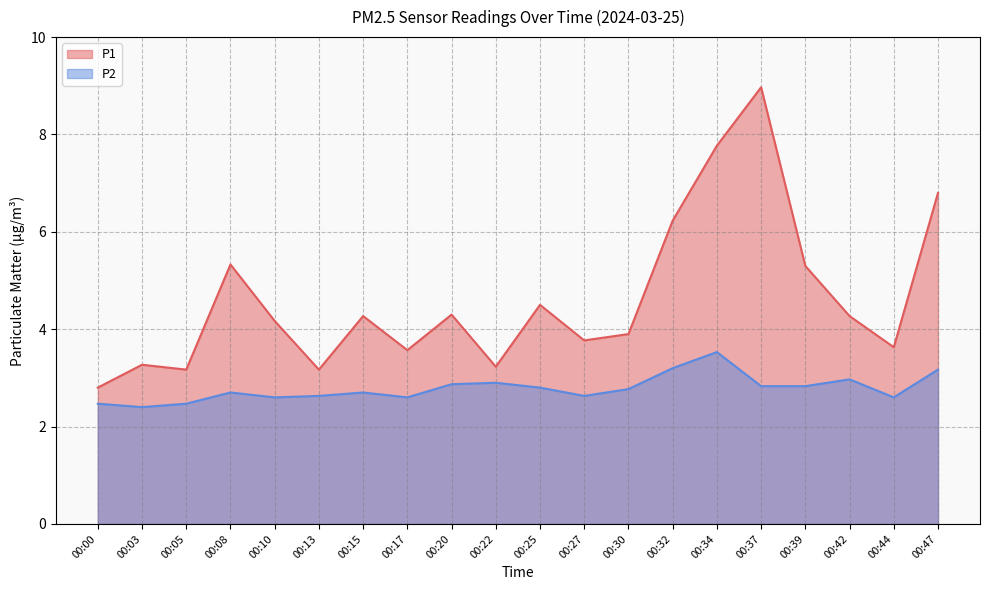

What is the total value across all series at 00:00?

5.3